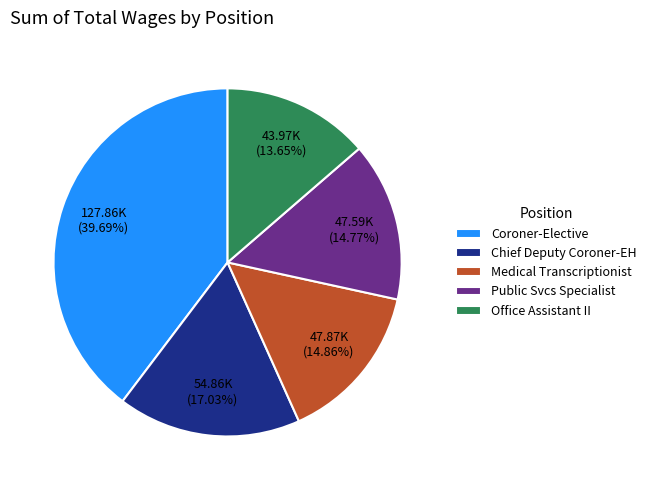

Between Public Svcs Specialist and Office Assistant II, which is larger?

Public Svcs Specialist